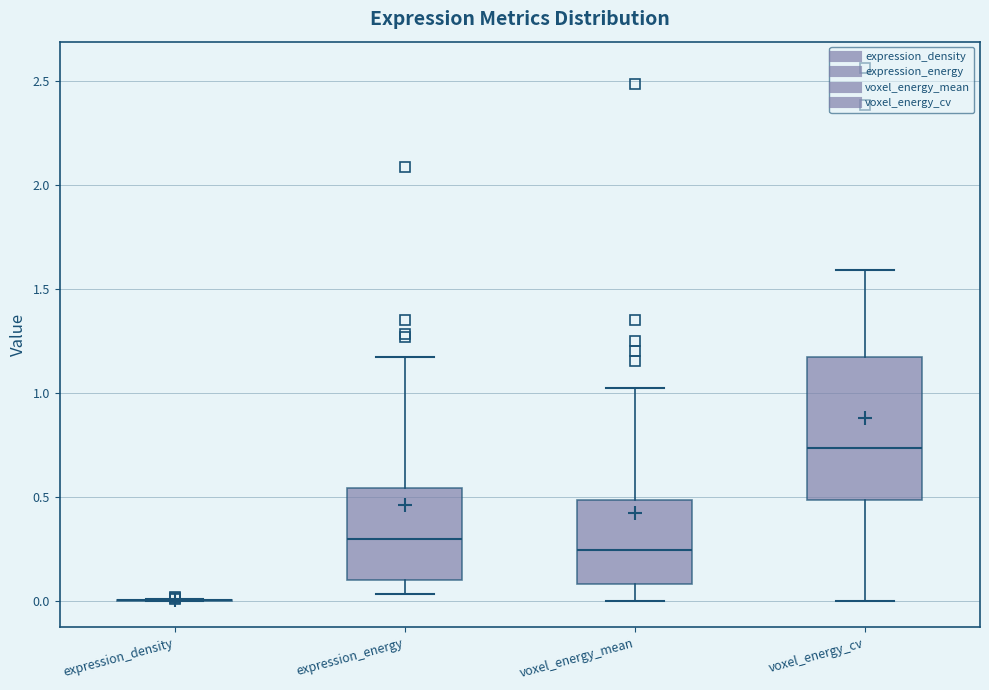

Comparing the boxes themselves (not the whiskers), which one is the tallest?

voxel_energy_cv